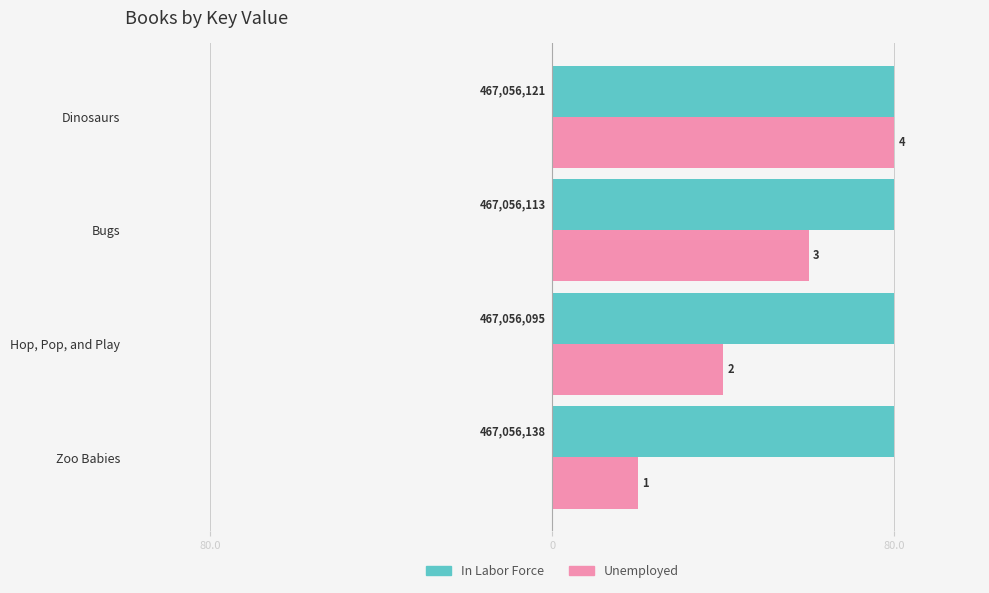

What are all the series names shown in the legend?

In Labor Force, Unemployed